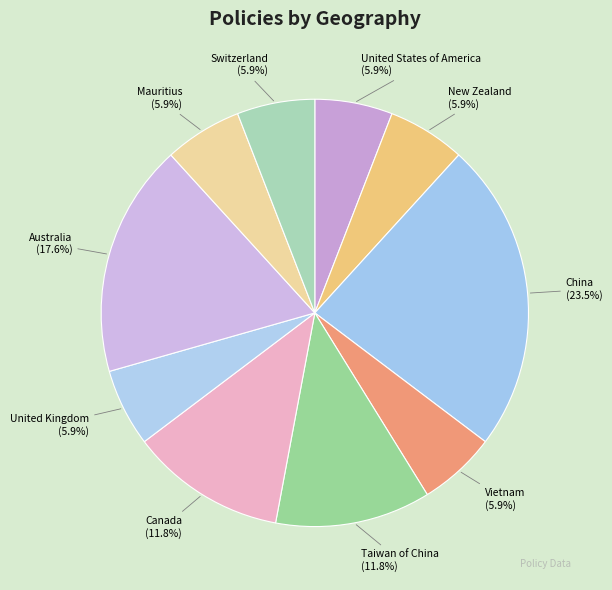

How many slices are in this pie chart?

10